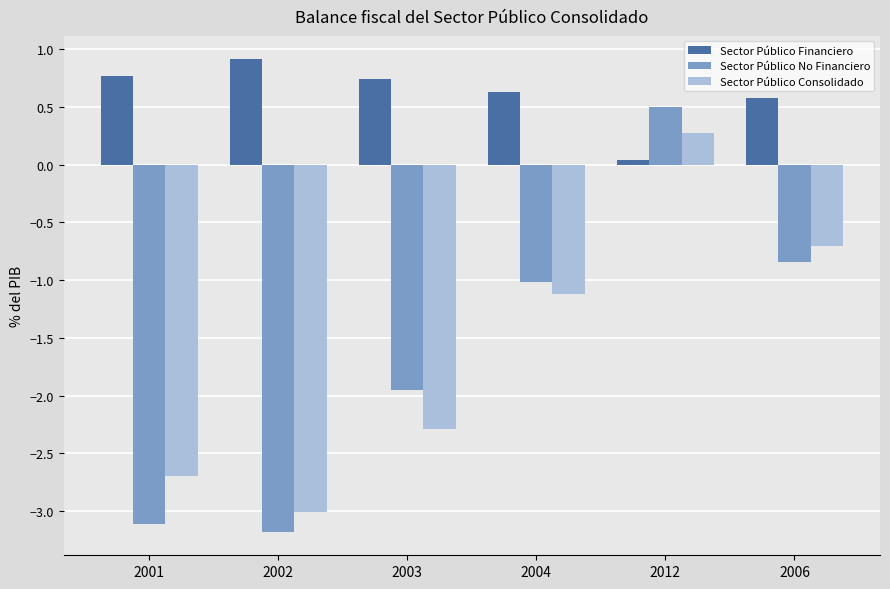

Where is Sector Público No Financiero nearest to the value -1?

2004